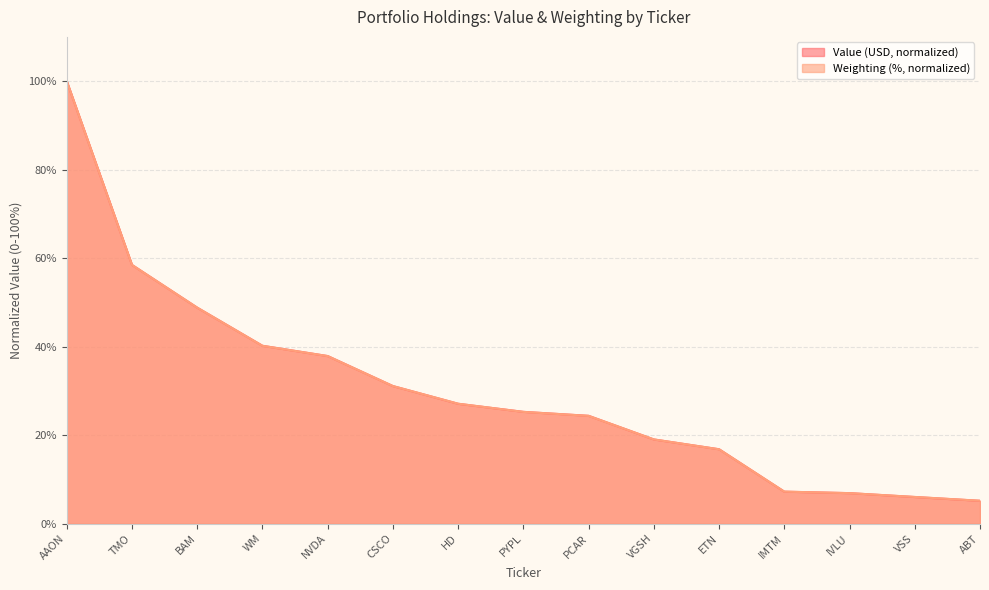

What position from the left is PCAR?

9